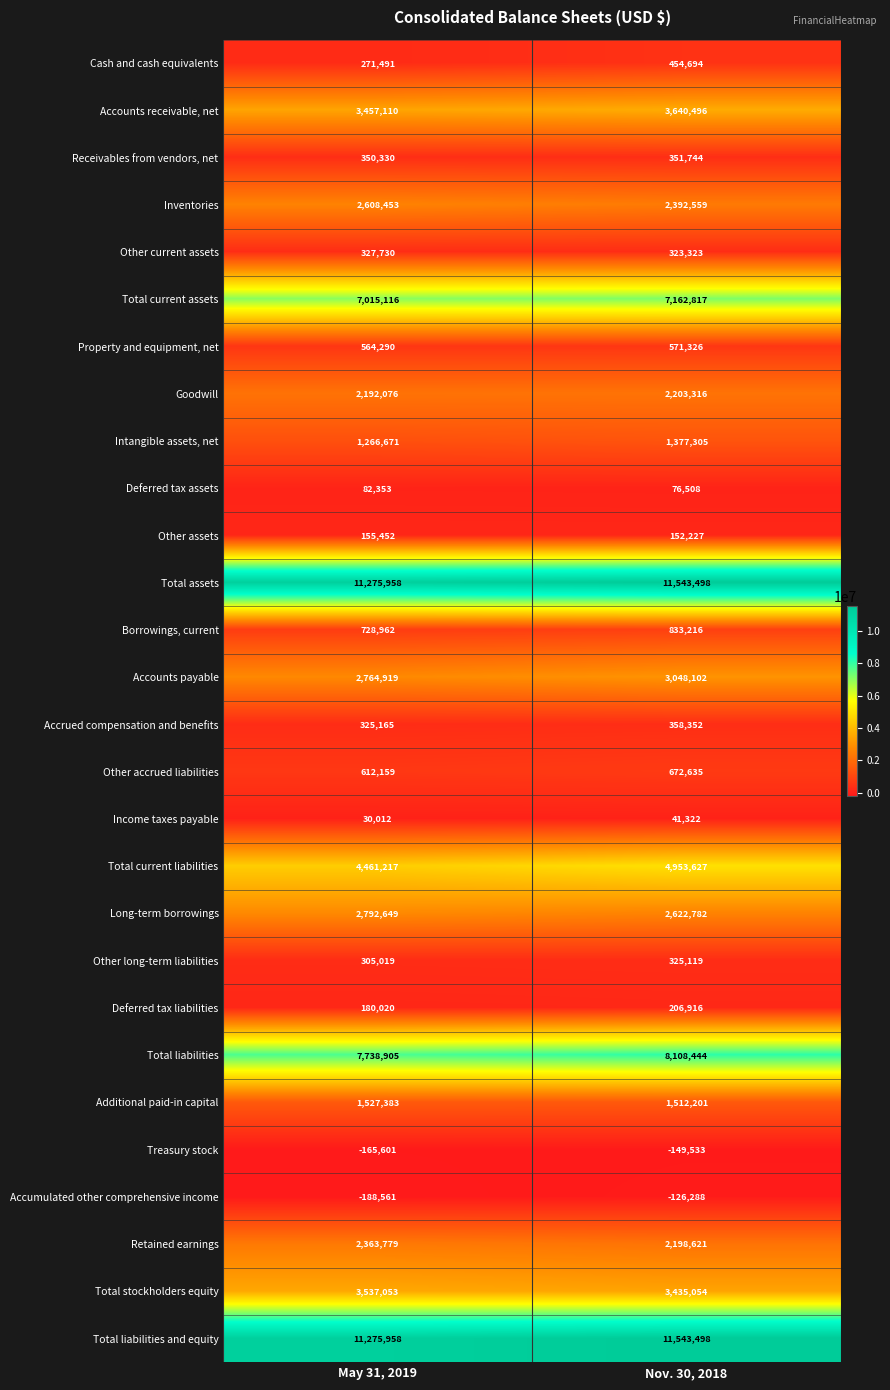

At which label does Retained earnings reach its peak?

May 31, 2019